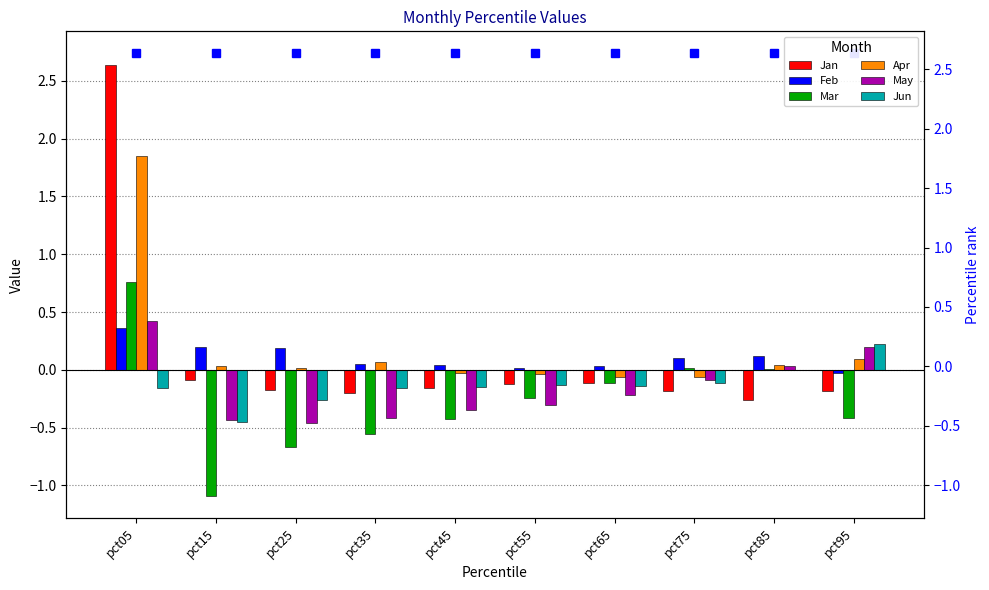

What is the difference between the maximum and minimum values in the Jun series?

0.7